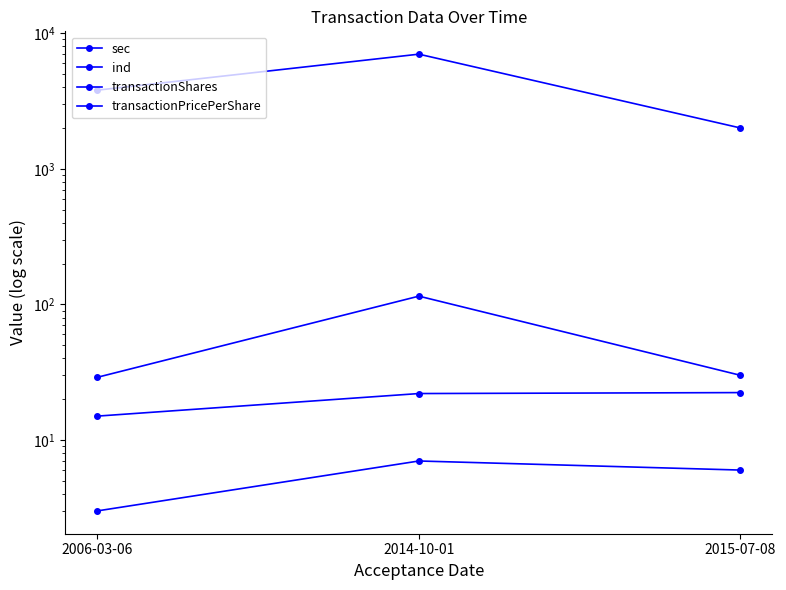

Does the chart display data point markers on the line(s)?

Yes